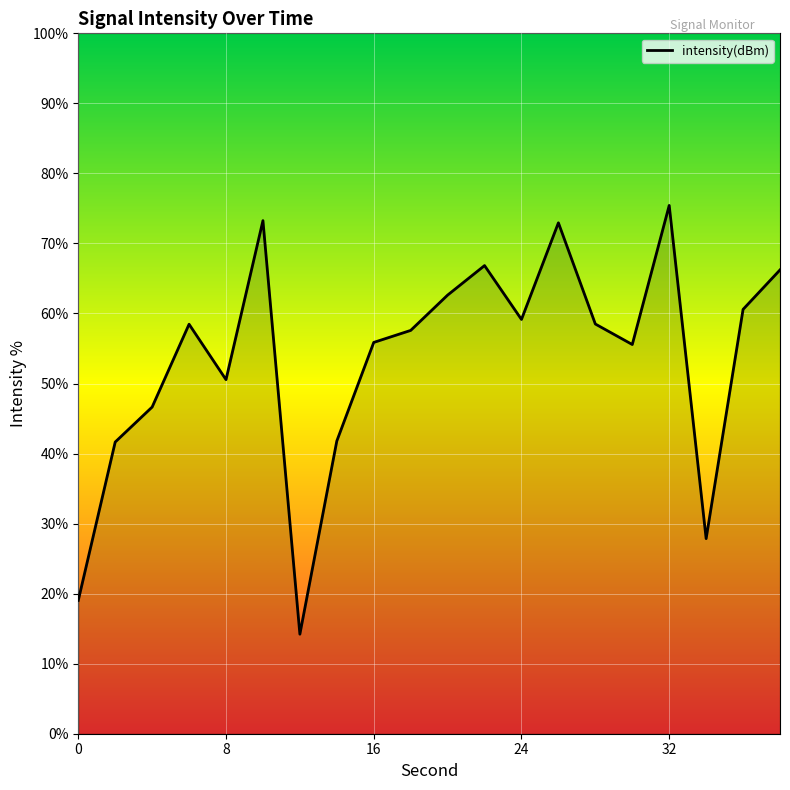

What is the minimum value shown in the chart?

14.2